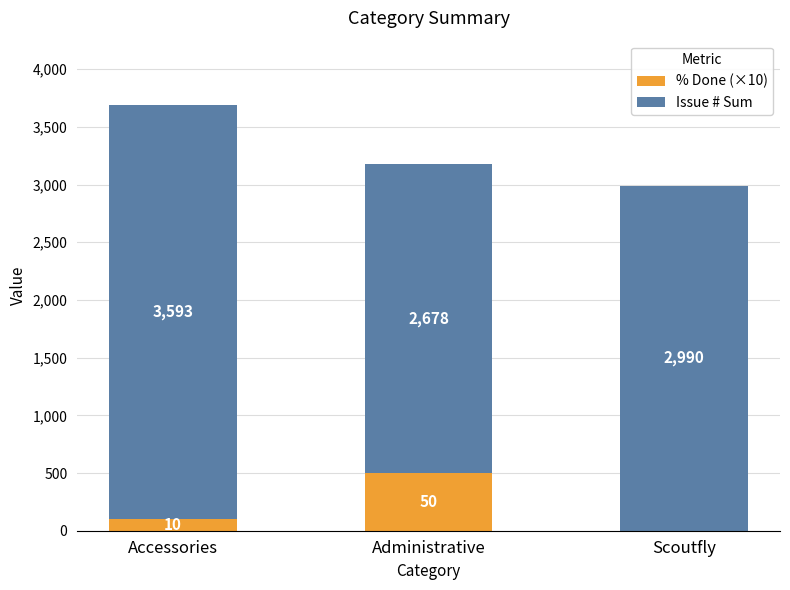

What is the maximum value for % Done (×10)?

500